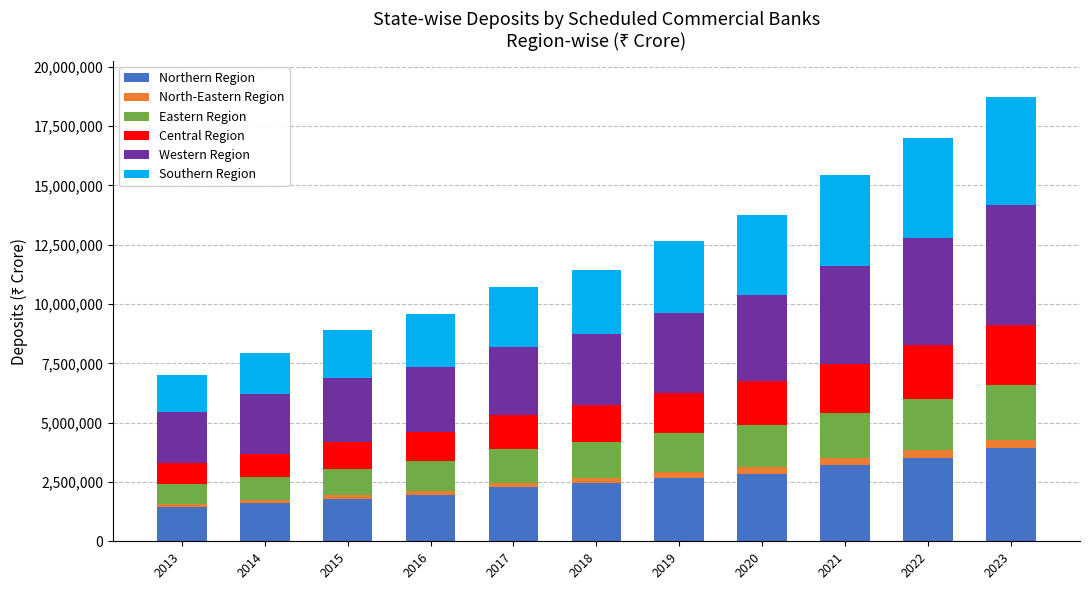

What is the lowest value of the Northern Region series?

1447500